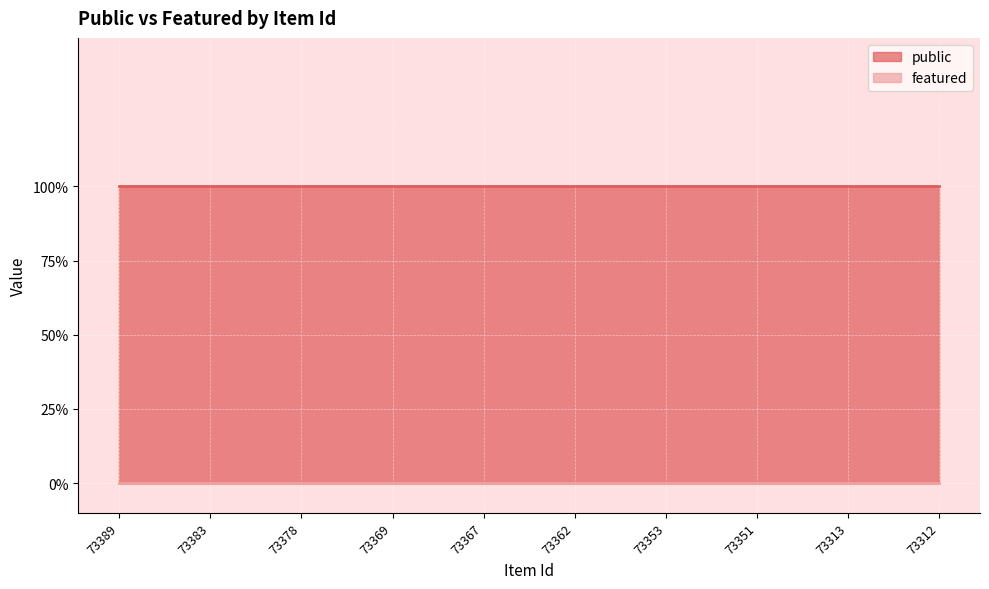

Is the value of featured at 73367 greater than the value of public at 73353?

No